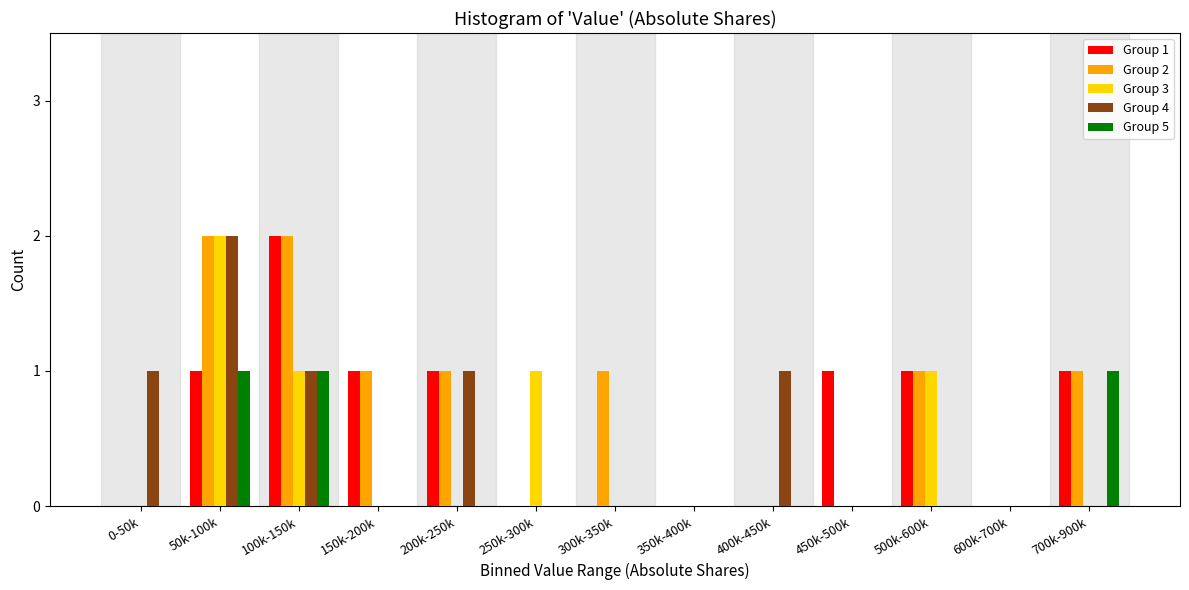

Is it true that Group 3 equals 1 at 100k-150k?

True